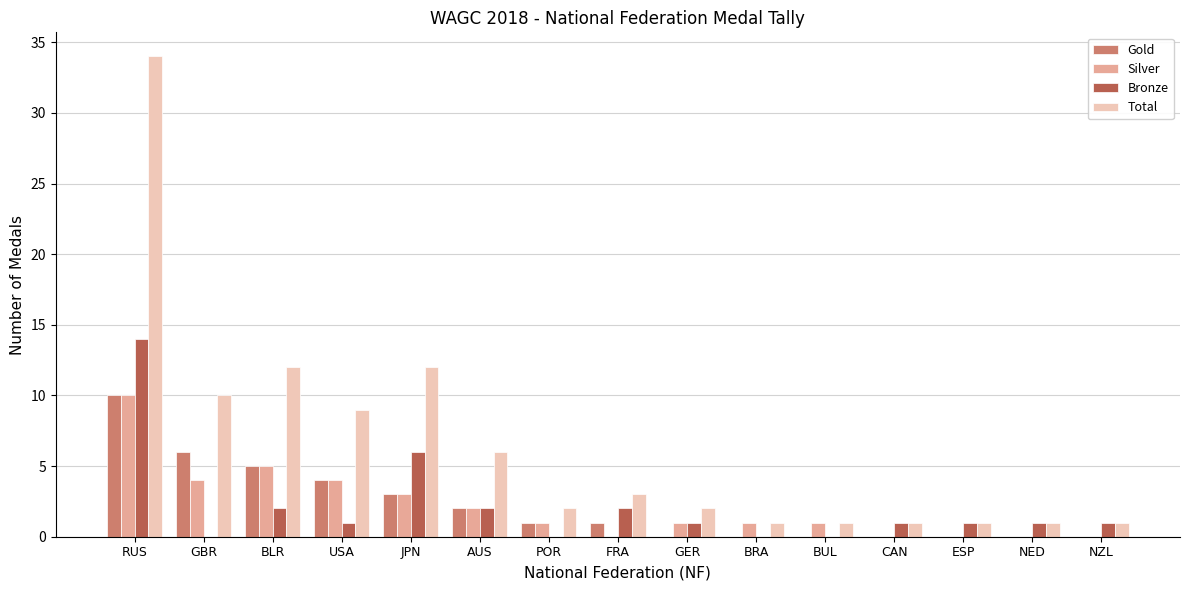

Which series has the largest total across all categories?

Total